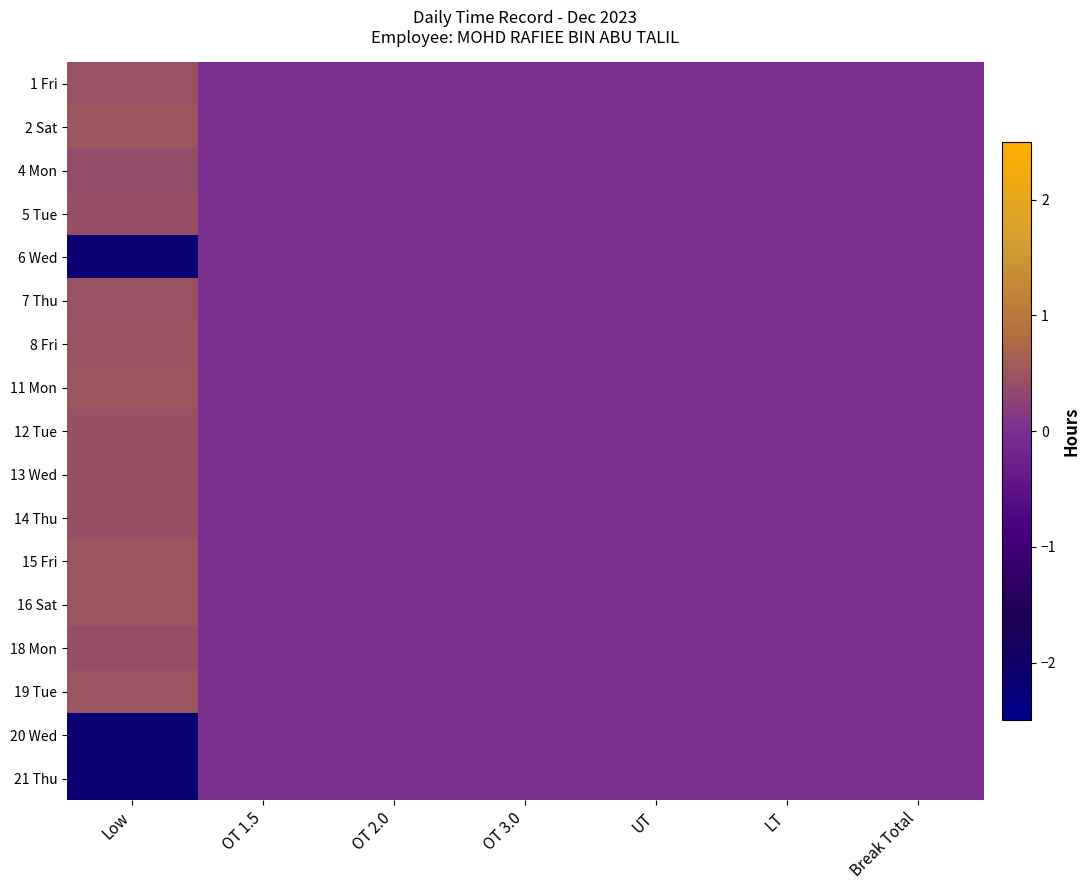

Rank the series at OT 3.0 from lowest to highest value.

1 Fri, 2 Sat, 4 Mon, 5 Tue, 6 Wed, 7 Thu, 8 Fri, 11 Mon, 12 Tue, 13 Wed, 14 Thu, 15 Fri, 16 Sat, 18 Mon, 19 Tue, 20 Wed, 21 Thu